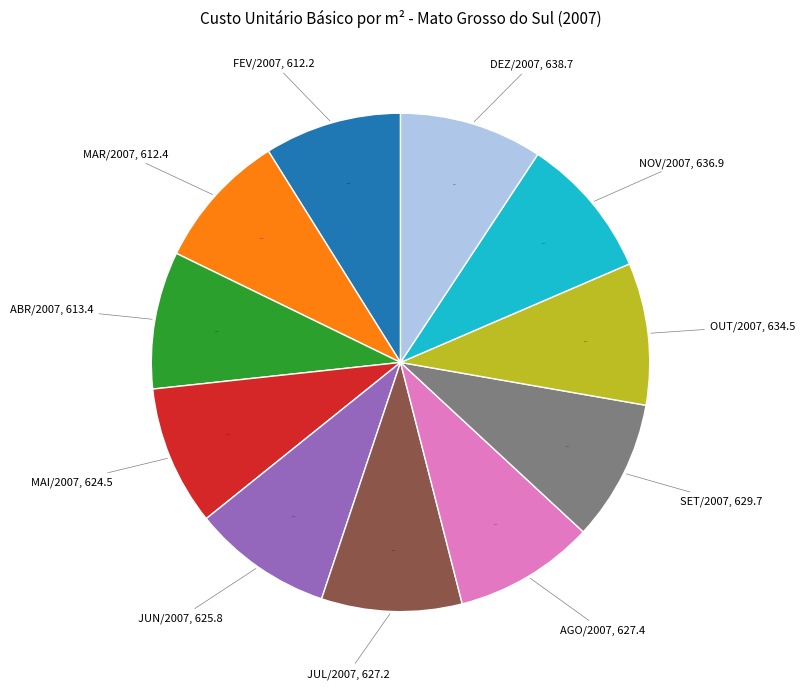

To the nearest percent, what is the average slice percentage?

9%